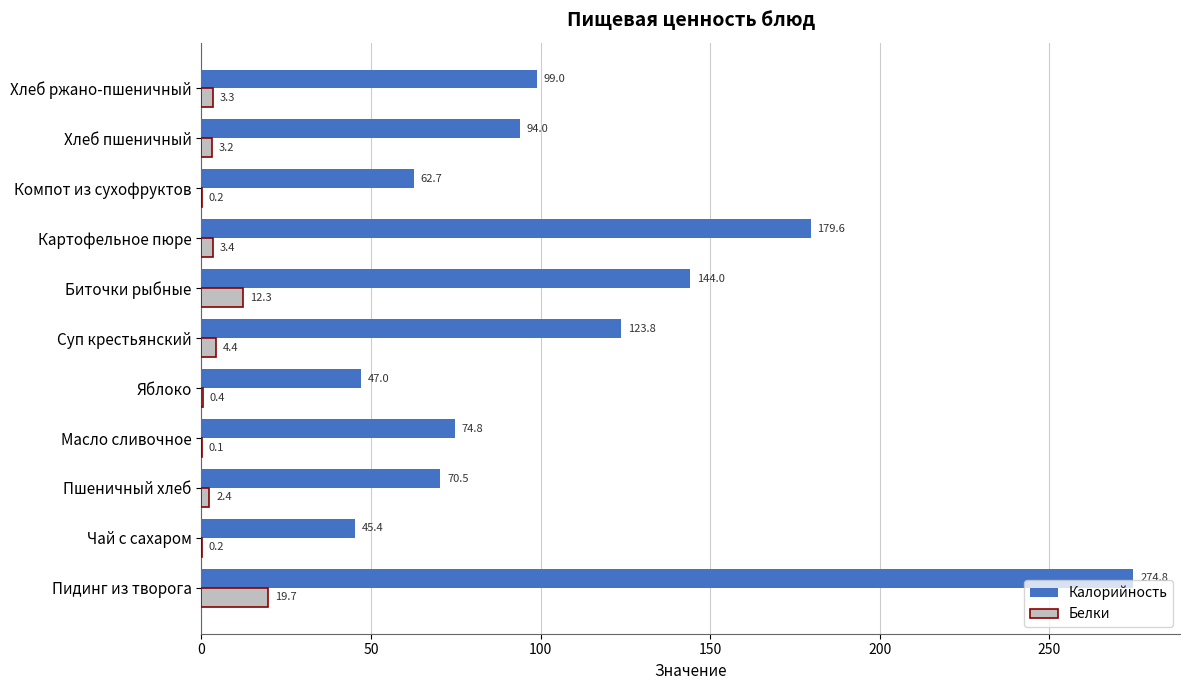

Which series has the widest spread of values?

Калорийность